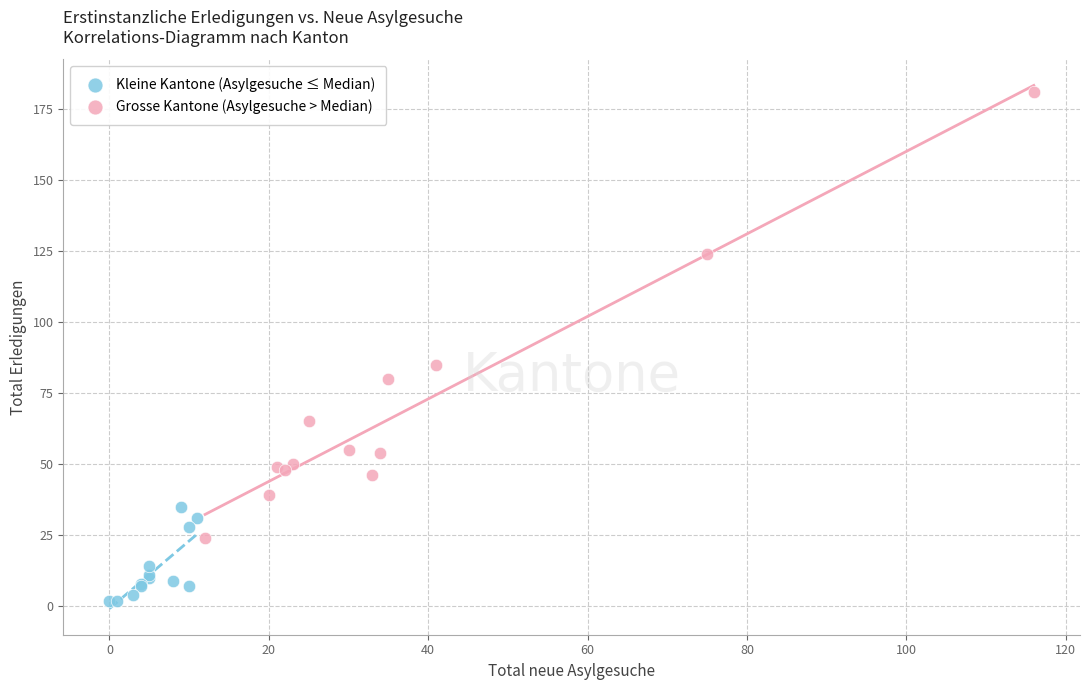

Which series reaches the minimum Y coordinate?

Kleine Kantone (Asylgesuche ≤ Median)